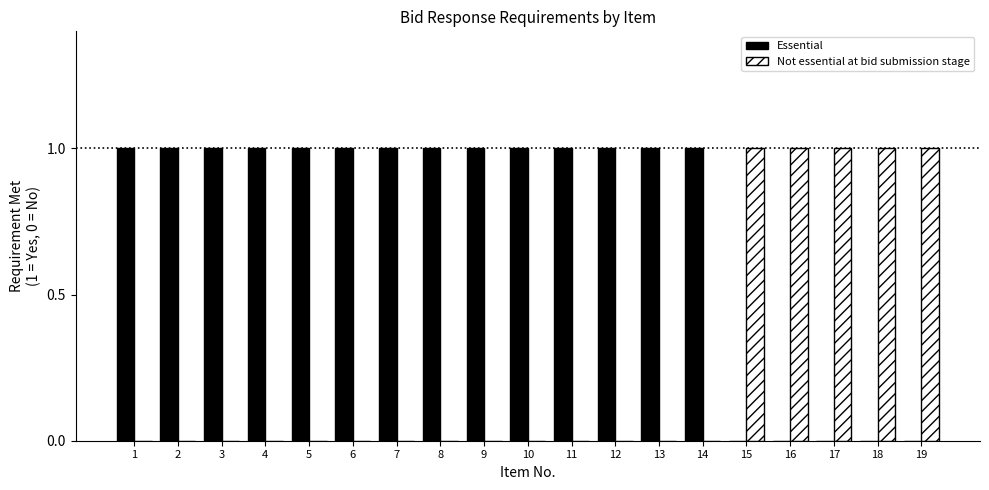

Which series has the largest total across all categories?

Essential